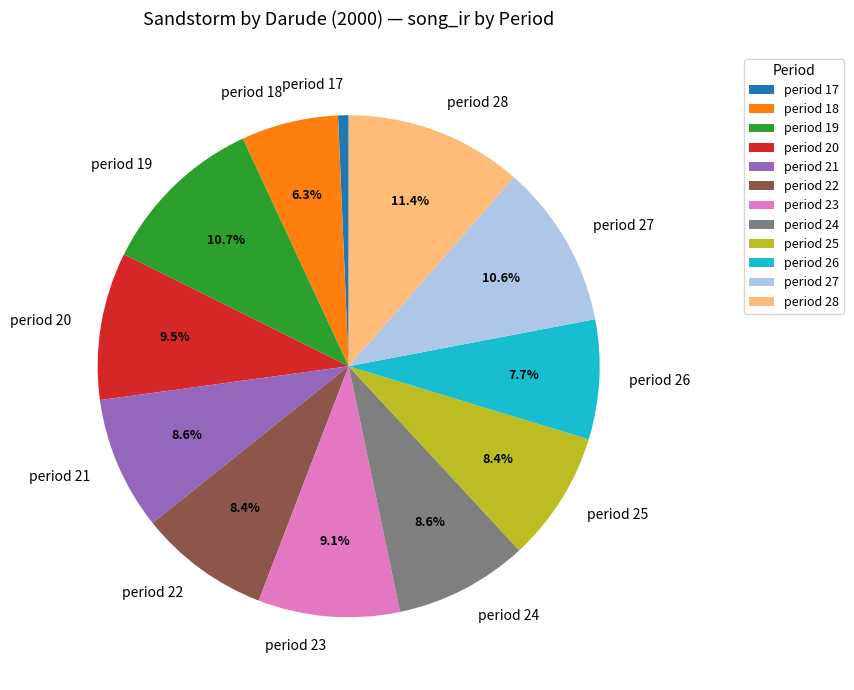

Is there any slice that represents more than half of the pie?

No